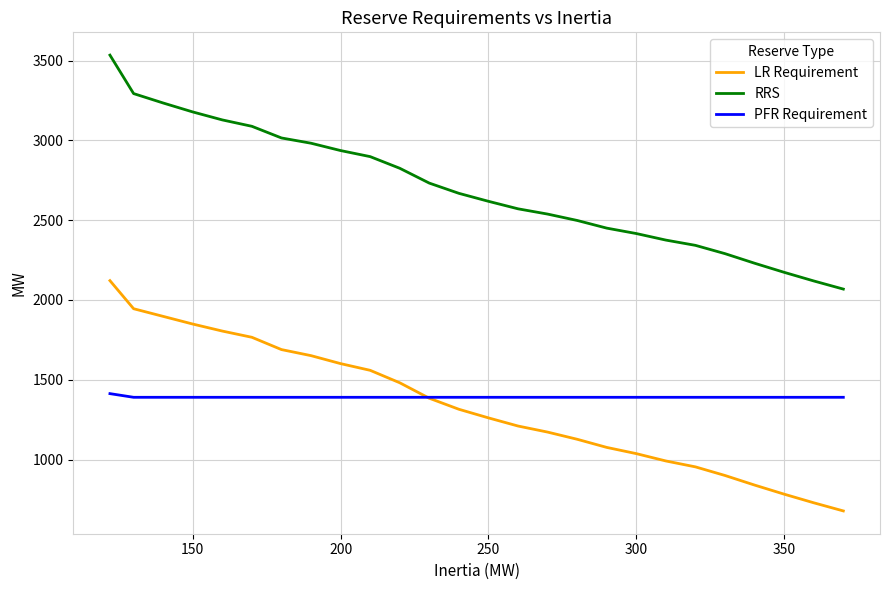

What is the lowest value of the PFR Requirement series?

1390